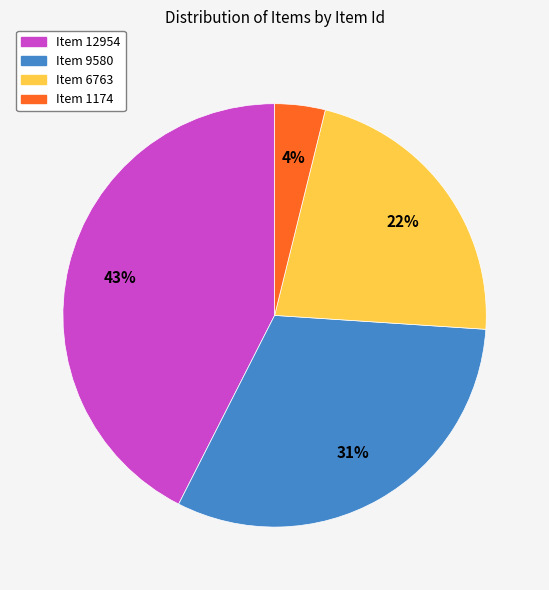

What percentage is the Item 9580 slice, to the nearest percent?

31%